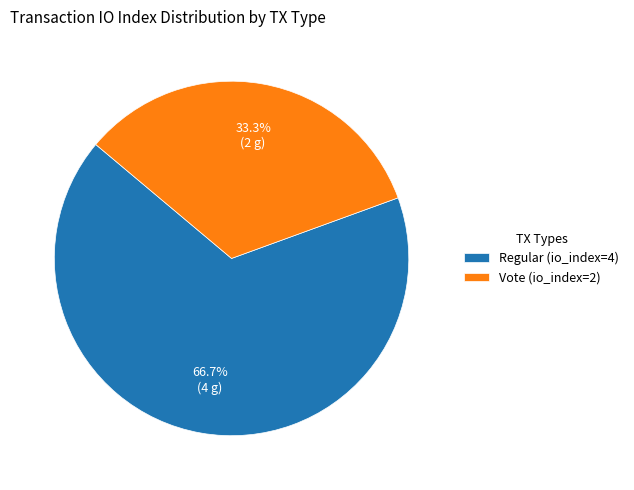

Approximately how many times larger is the value at Vote (io_index=2) compared to Regular (io_index=4)?

0.5